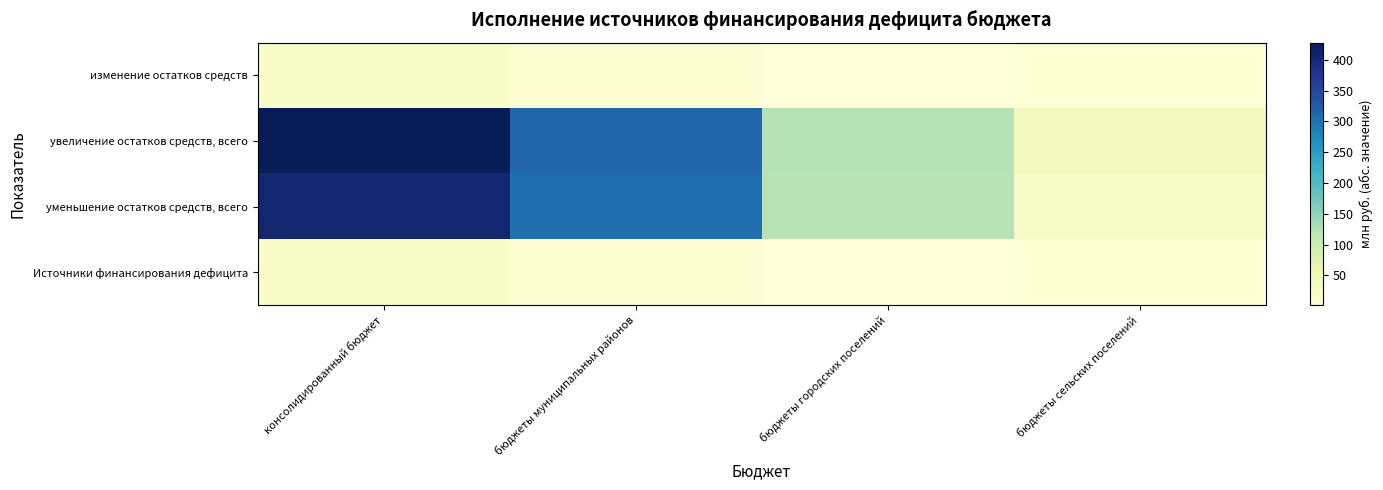

Reading left to right, extract all data points from this chart.

изменение остатков средств: консолидированный бюджет=23.1	бюджеты муниципальных районов=11.0	бюджеты городских поселений=2.0	бюджеты сельских поселений=10.2
увеличение остатков средств, всего: консолидированный бюджет=428.1	бюджеты муниципальных районов=312.9	бюджеты городских поселений=122.8	бюджеты сельских поселений=36.1
уменьшение остатков средств, всего: консолидированный бюджет=405.0	бюджеты муниципальных районов=301.9	бюджеты городских поселений=120.9	бюджеты сельских поселений=25.9
Источники финансирования дефицита: консолидированный бюджет=23.1	бюджеты муниципальных районов=11.0	бюджеты городских поселений=2.0	бюджеты сельских поселений=10.2